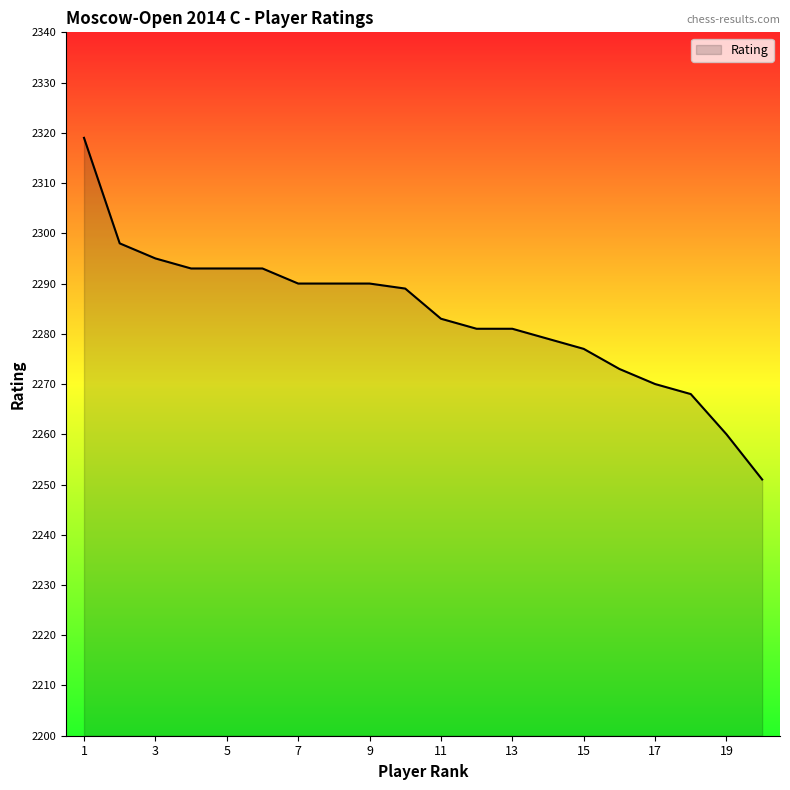

What is the difference between the maximum and minimum values?

68